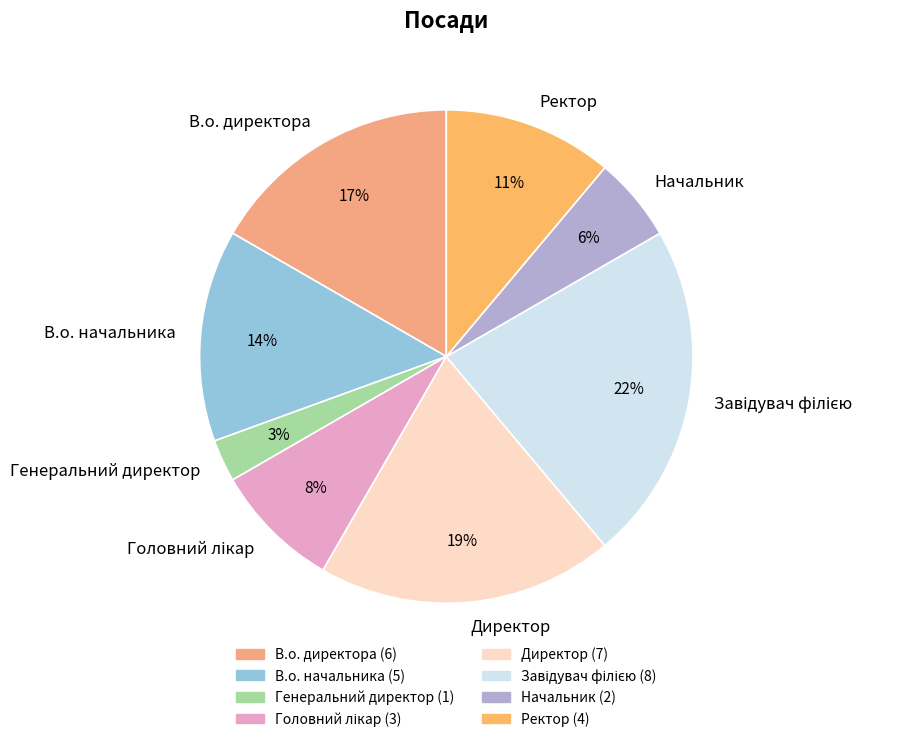

What is the ratio of the value at Начальник to the value at Ректор?

0.5